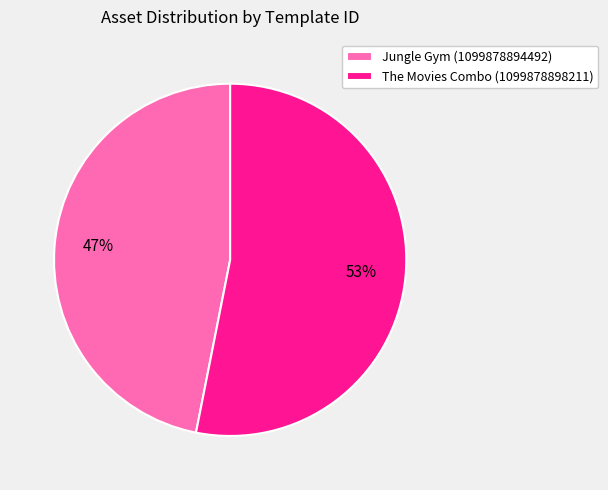

How many slices are in this pie chart?

2